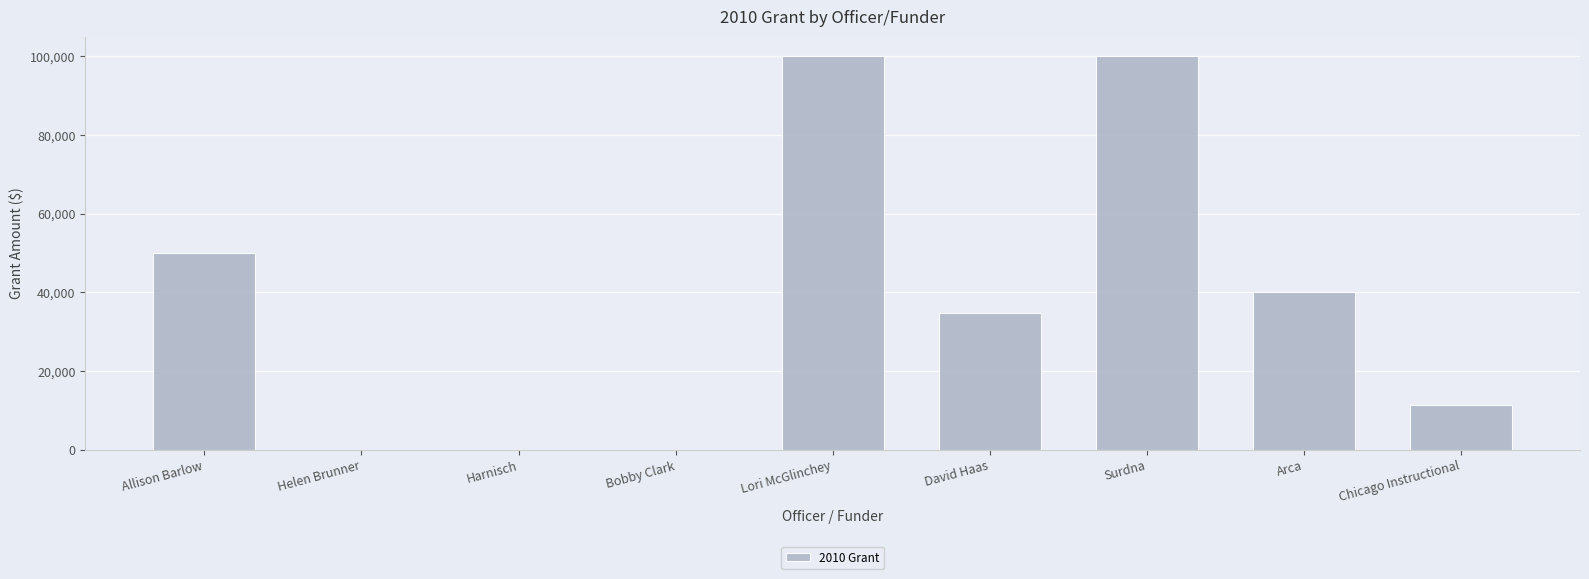

What is the average value?

37361